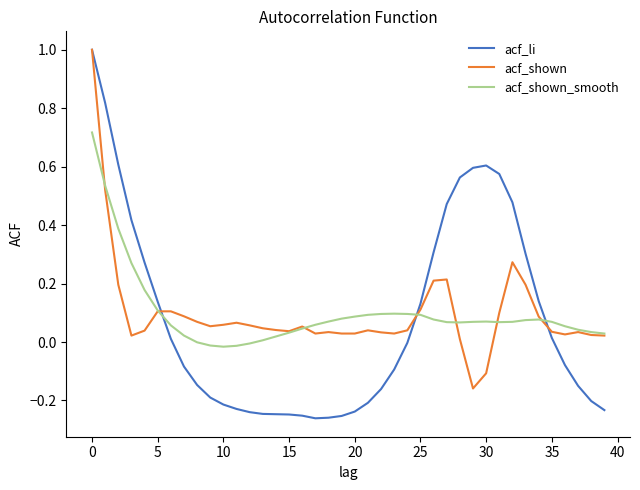

What is the maximum value shown in the chart?

1.0